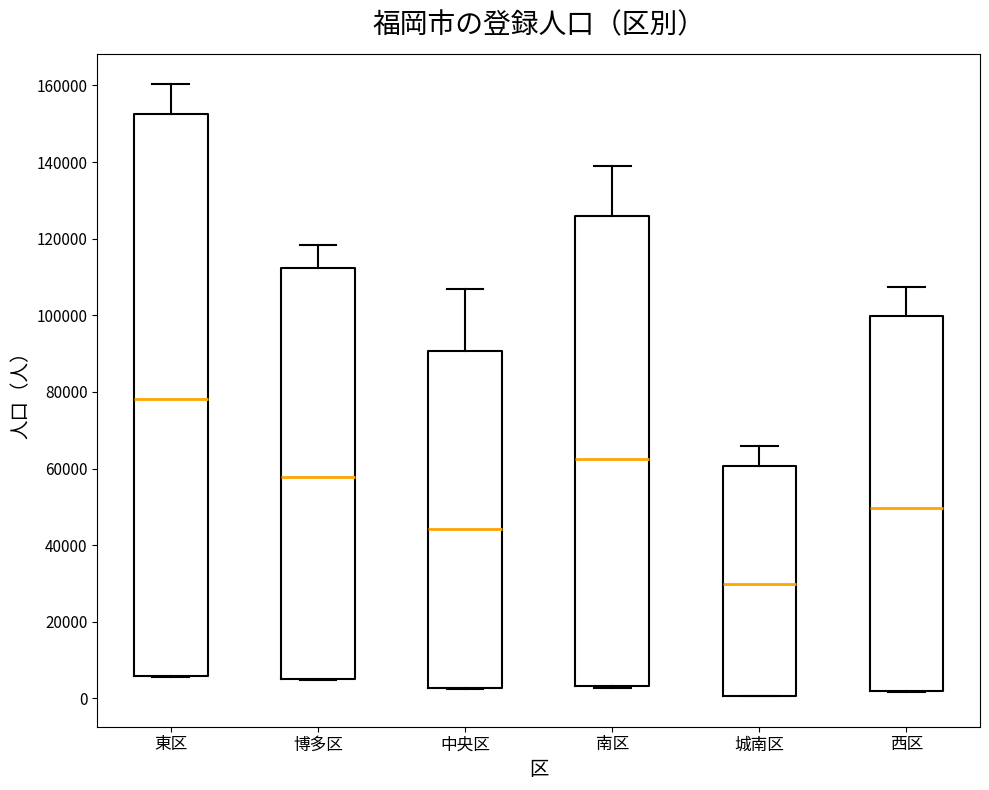

Reading left to right, read every box against the y-axis: the position of its median line, the range the box covers, and the ends of its whiskers. The values are not printed on the chart, so give them approximately, as read against the axis.

東区: median 78000, box 6000 to 152000, whiskers 6000 to 160000
博多区: median 58000, box 6000 to 112000, whiskers 4000 to 118000
中央区: median 44000, box 2000 to 90000, whiskers 2000 to 106000
南区: median 62000, box 4000 to 126000, whiskers 2000 to 138000
城南区: median 30000, box 0 to 60000, whiskers 0 to 66000
西区: median 50000, box 2000 to 100000, whiskers 2000 to 108000